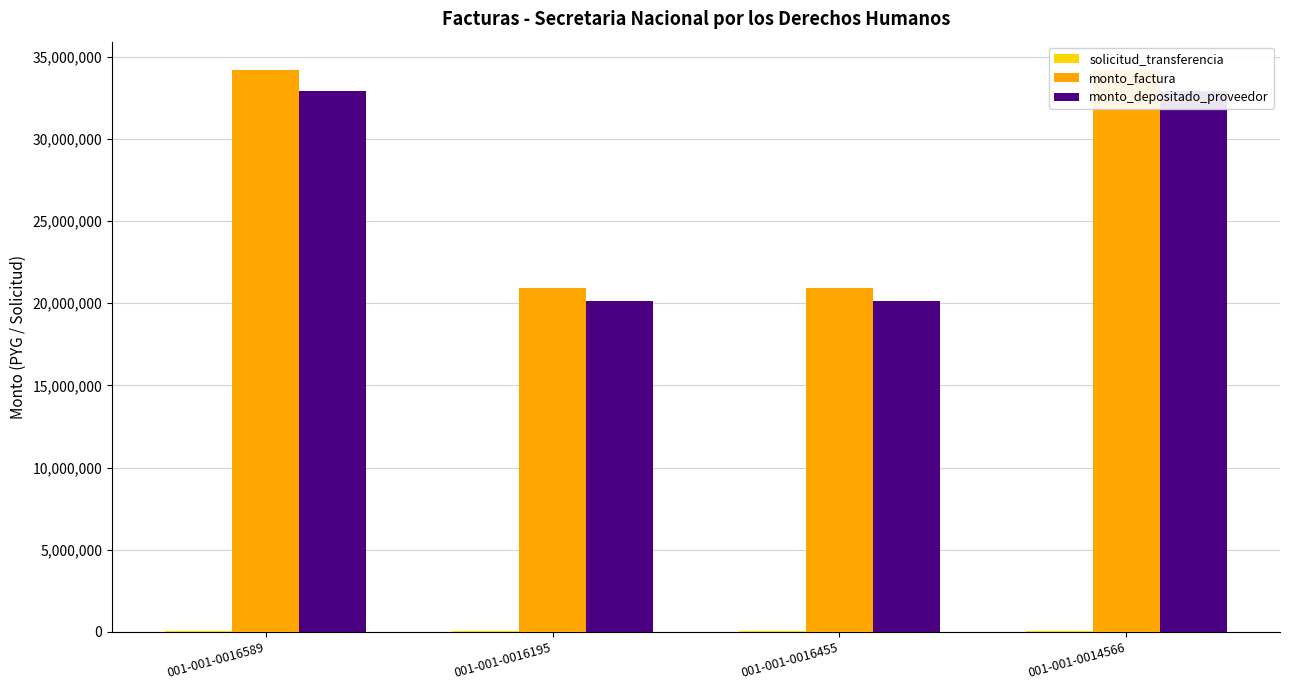

Between 001-001-0016195 and 001-001-0016455, which series saw the biggest shift?

solicitud_transferencia